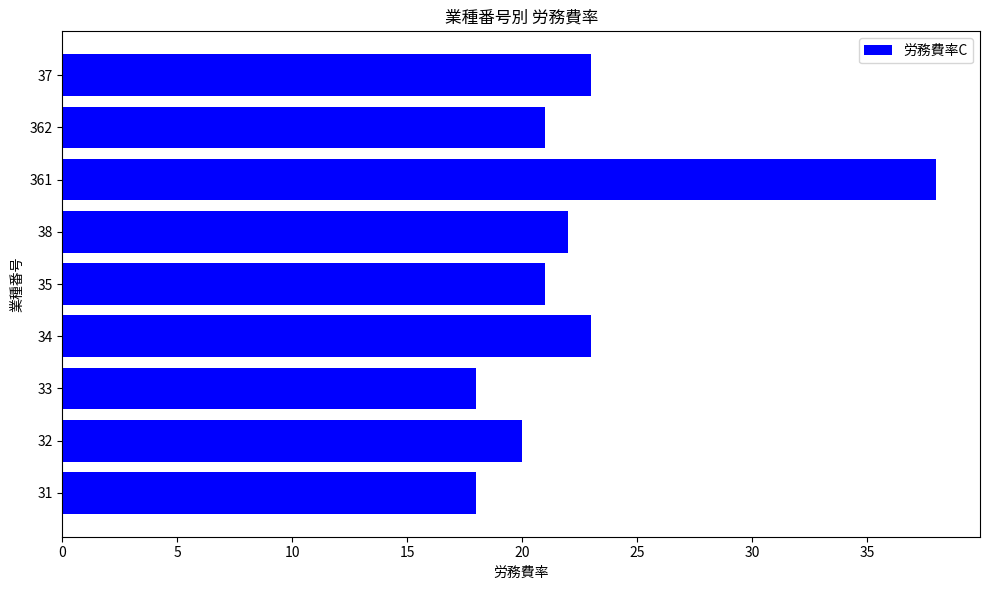

Is it true that the value at 34 is 12?

False